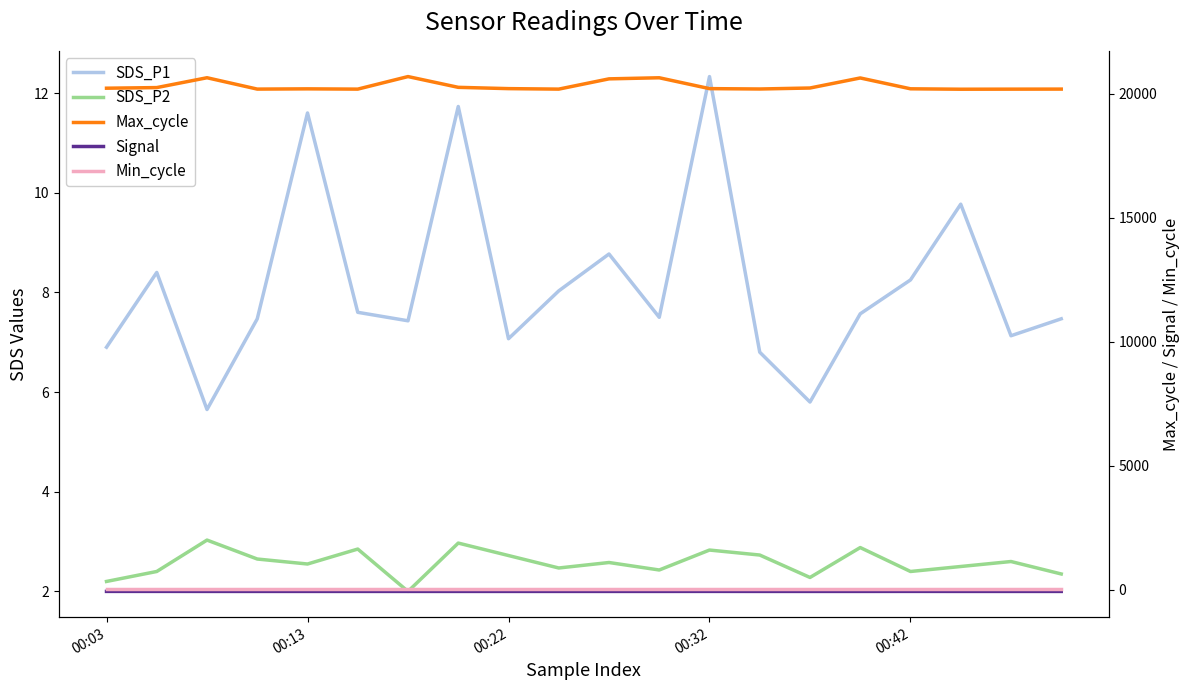

Which category has the highest value across all series?

6